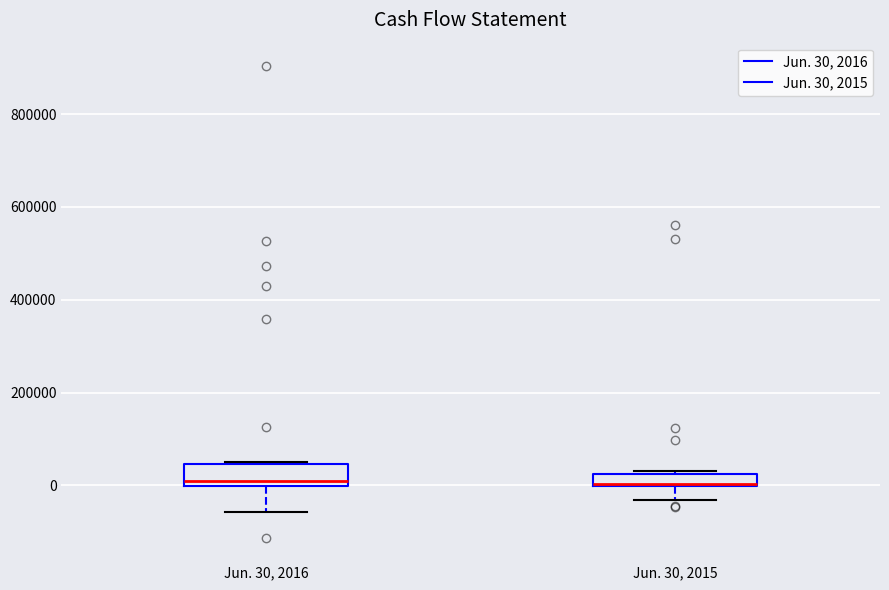

Comparing the boxes themselves (not the whiskers), which one is the tallest?

Jun. 30, 2016